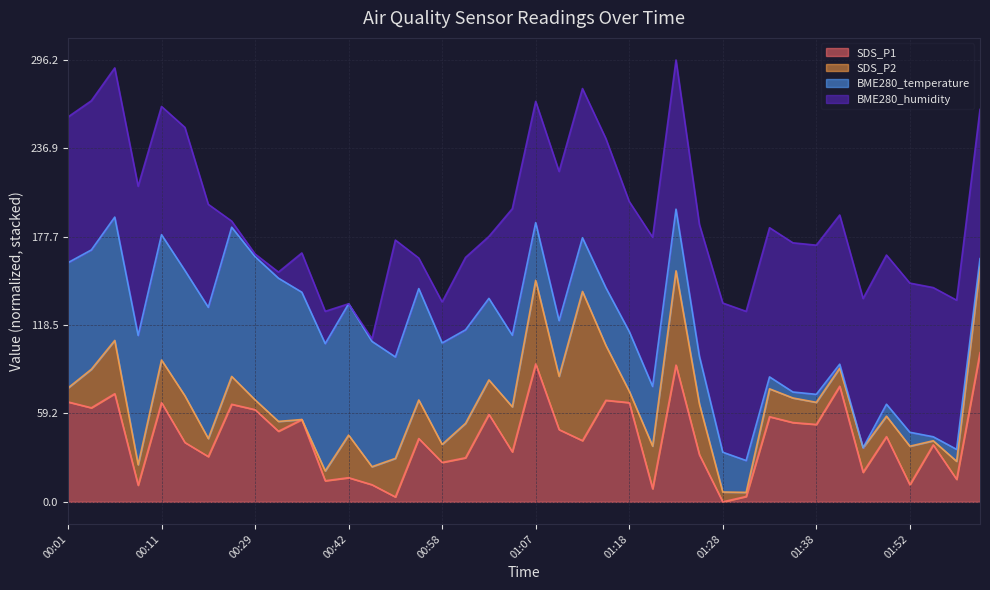

How many data points in BME280_humidity (line) are less than 177?

19